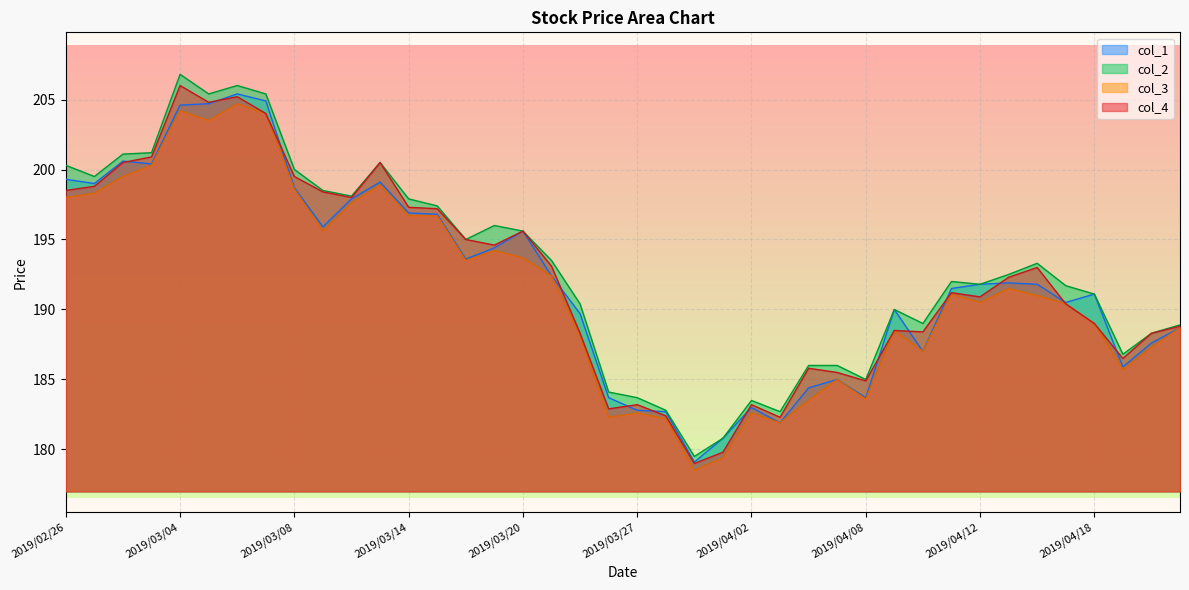

True or false: col_3 and col_4 intersect in this chart.

False